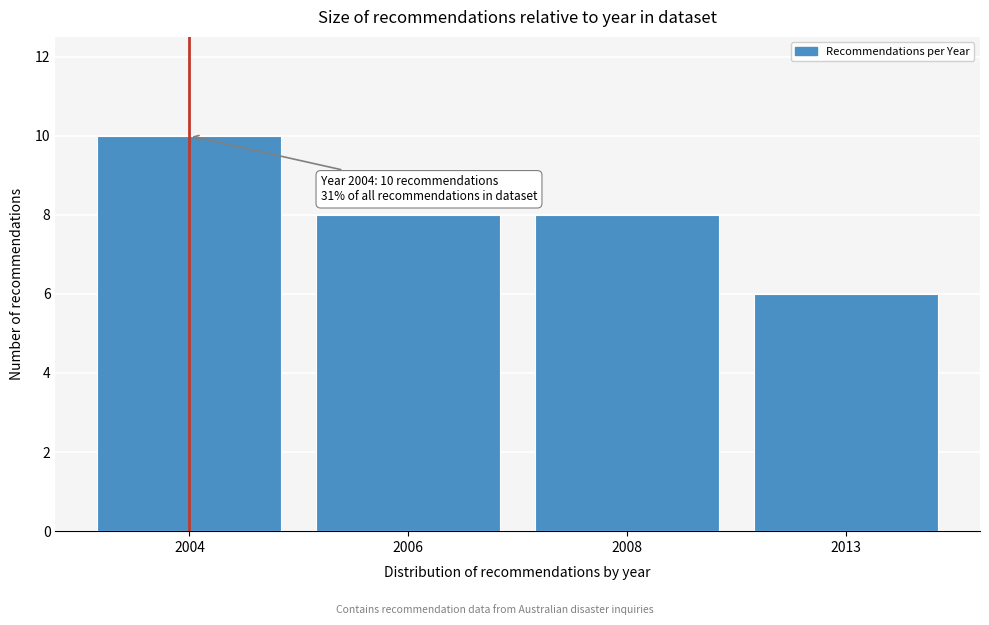

Reading right to left, what are all the values shown in this chart?

2013=6	2008=8	2006=8	2004=10